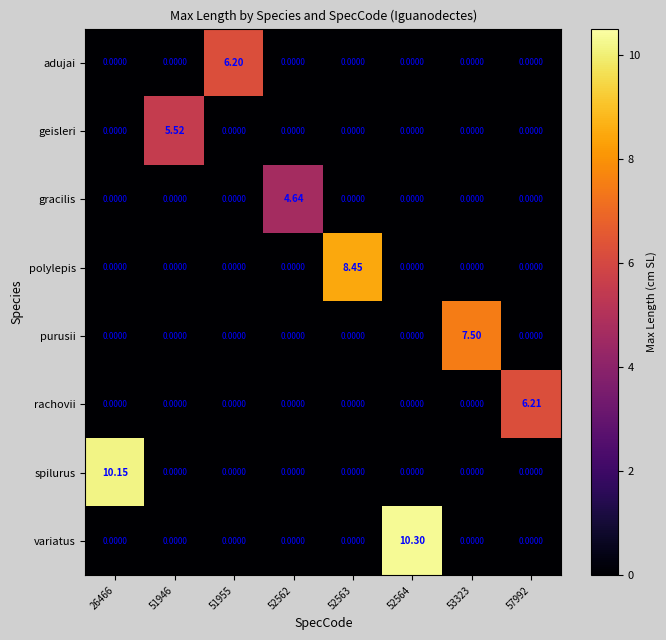

Rank the series by their maximum value, from lowest to highest.

gracilis, geisleri, adujai, rachovii, purusii, polylepis, spilurus, variatus